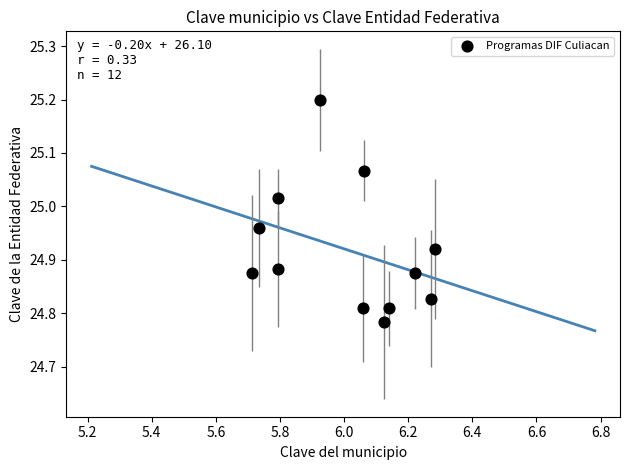

What is the range of Y values (max minus min)?

0.4